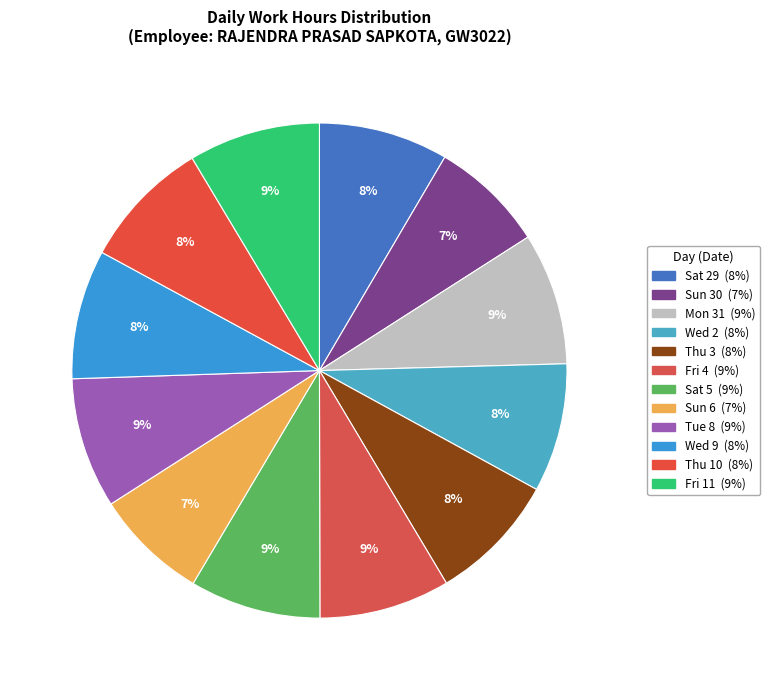

What percentage is the Sun 30 slice, to the nearest percent?

7%